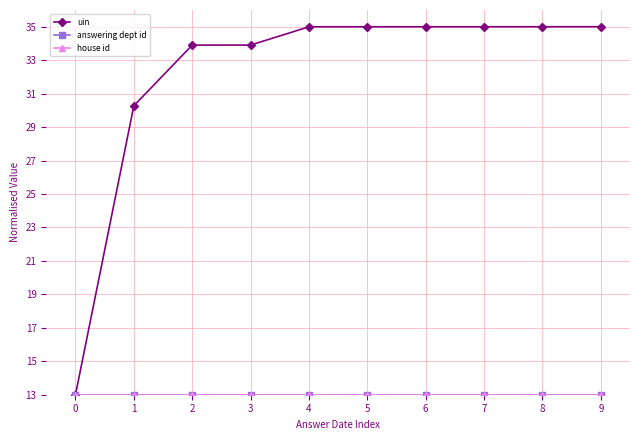

Which category has the highest value across all series?

9